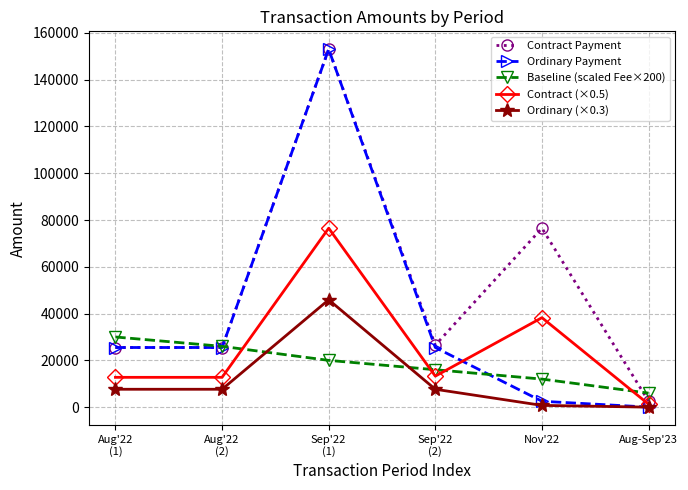

Rank the series at Nov'22 from highest to lowest value.

Contract Payment, Contract (×0.5), Baseline (scaled Fee×200), Ordinary Payment, Ordinary (×0.3)